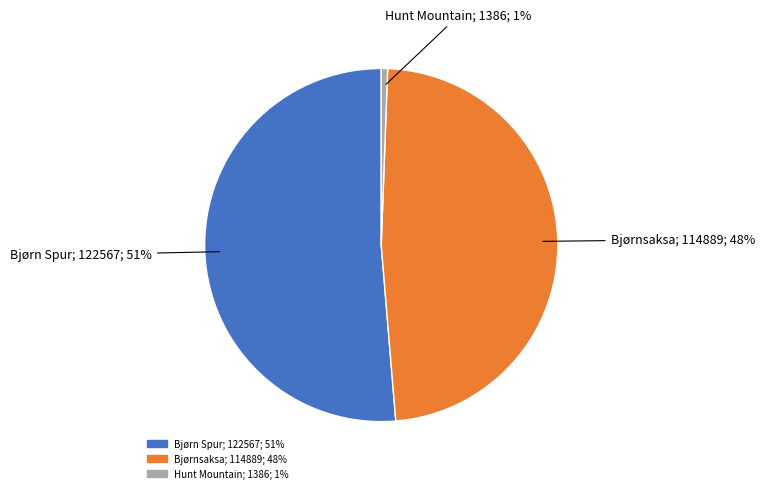

Is there any slice that represents more than half of the pie?

Yes